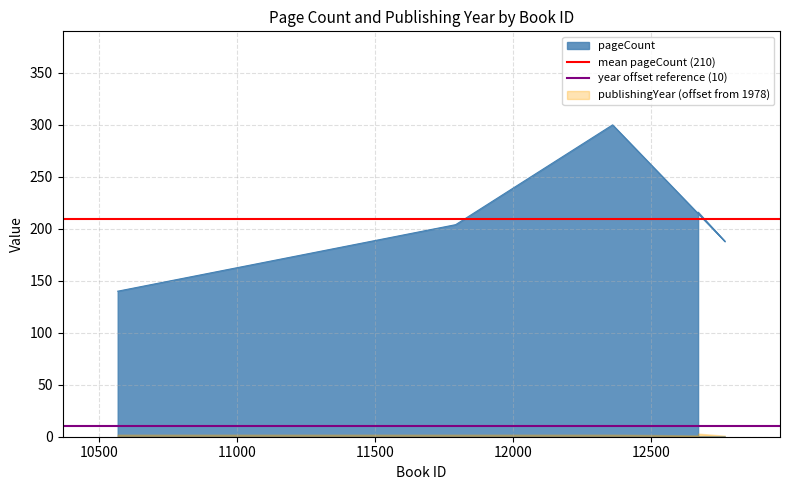

How many series are shown in this chart?

2